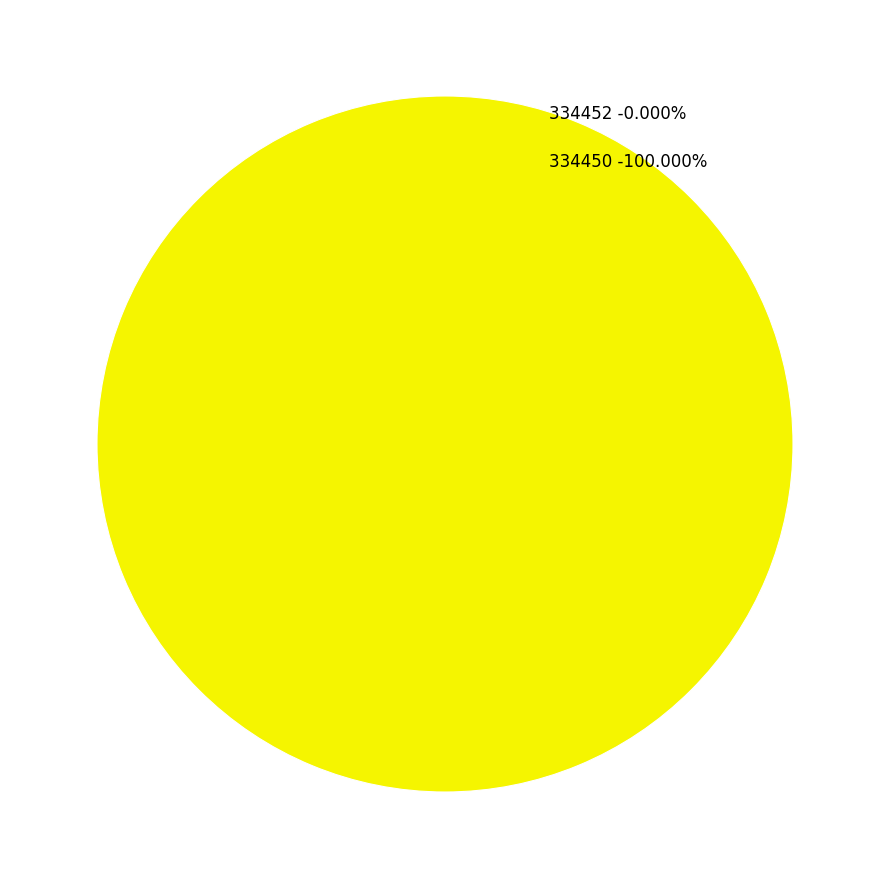

To the nearest percent, what is the difference between the 334452 and 334450 slice percentages?

100%